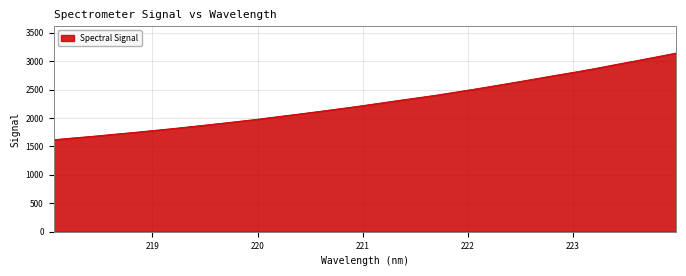

Does the chart display data point markers on the line(s)?

No